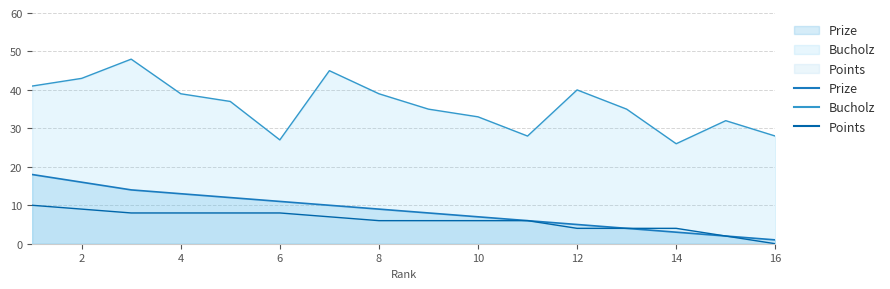

Between 7 and 10, which is larger?

7